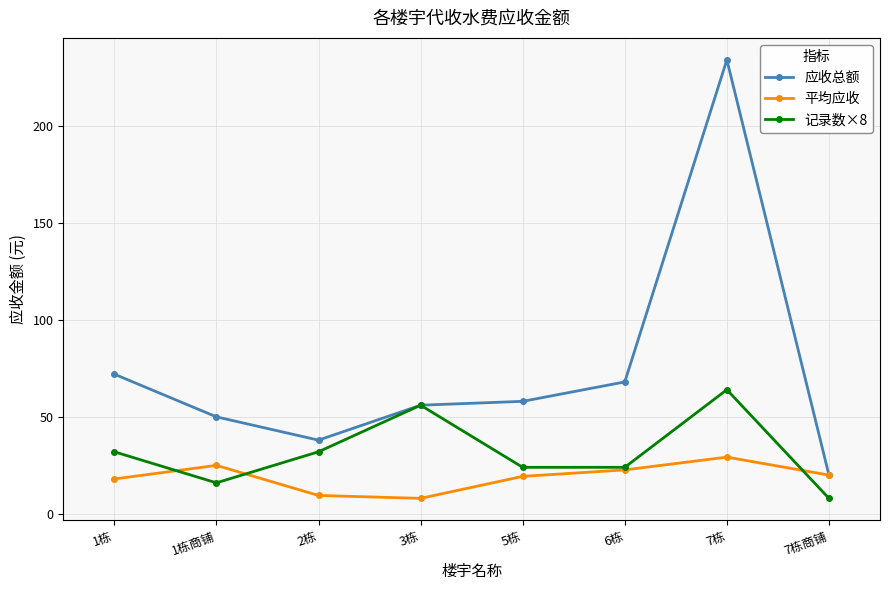

At how many categories does at least one series exceed 194?

1